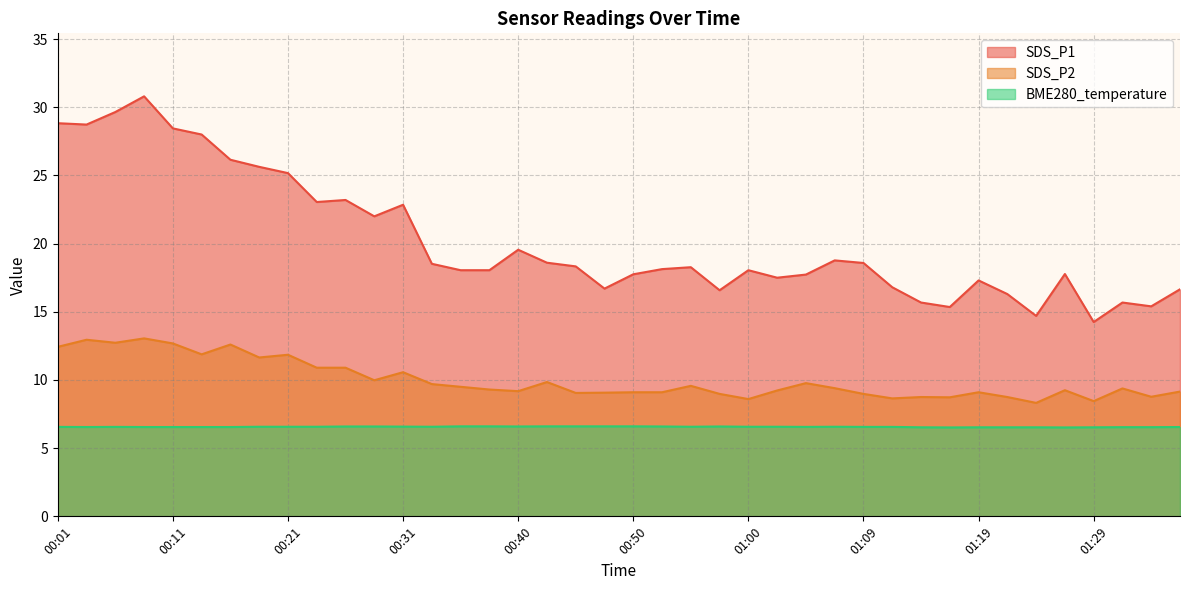

Reading right to left, transcribe all the data shown in this chart.

SDS_P1: 01:36=16.6	01:34=15.4	01:31=15.7	01:29=14.2	01:26=17.8	01:24=14.7	01:22=16.3	01:19=17.3	01:17=15.3	01:14=15.7	01:12=16.8	01:09=18.6	01:07=18.8	01:05=17.7	01:02=17.5	01:00=18.1	00:57=16.6	00:55=18.3	00:52=18.1	00:50=17.8	00:48=16.7	00:45=18.3	00:43=18.6	00:40=19.6	00:38=18.1	00:36=18.1	00:33=18.5	00:31=22.9	00:28=22.0	00:26=23.2	00:23=23.1	00:21=25.2	00:18=25.6	00:16=26.1	00:13=28.0	00:11=28.4	00:09=30.8	00:06=29.6	00:04=28.7	00:01=28.8
SDS_P2: 01:36=9.2	01:34=8.8	01:31=9.4	01:29=8.4	01:26=9.2	01:24=8.3	01:22=8.8	01:19=9.1	01:17=8.7	01:14=8.8	01:12=8.7	01:09=9.0	01:07=9.4	01:05=9.8	01:02=9.2	01:00=8.6	00:57=9.0	00:55=9.6	00:52=9.1	00:50=9.1	00:48=9.1	00:45=9.1	00:43=9.8	00:40=9.2	00:38=9.3	00:36=9.5	00:33=9.7	00:31=10.6	00:28=10.0	00:26=10.9	00:23=10.9	00:21=11.8	00:18=11.7	00:16=12.6	00:13=11.9	00:11=12.7	00:09=13.1	00:06=12.7	00:04=12.9	00:01=12.4
BME280_temperature: 01:36=6.5	01:34=6.5	01:31=6.5	01:29=6.5	01:26=6.5	01:24=6.5	01:22=6.5	01:19=6.5	01:17=6.5	01:14=6.5	01:12=6.6	01:09=6.6	01:07=6.6	01:05=6.6	01:02=6.6	01:00=6.6	00:57=6.6	00:55=6.6	00:52=6.6	00:50=6.6	00:48=6.6	00:45=6.6	00:43=6.6	00:40=6.6	00:38=6.6	00:36=6.6	00:33=6.6	00:31=6.6	00:28=6.6	00:26=6.6	00:23=6.6	00:21=6.6	00:18=6.6	00:16=6.5	00:13=6.5	00:11=6.5	00:09=6.5	00:06=6.6	00:04=6.5	00:01=6.6